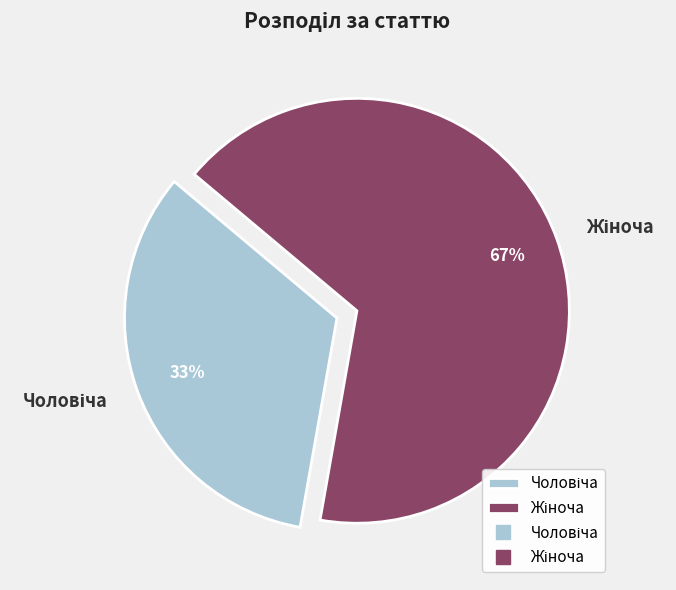

How many slices are in this pie chart?

2